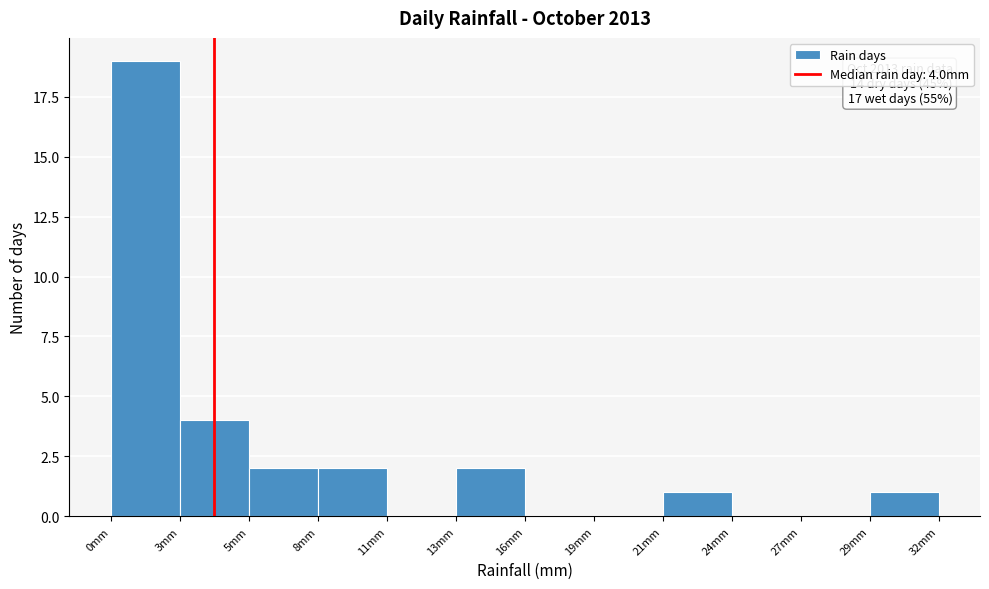

Over which range of the x-axis is the bar tallest?

0.0 to 2.5